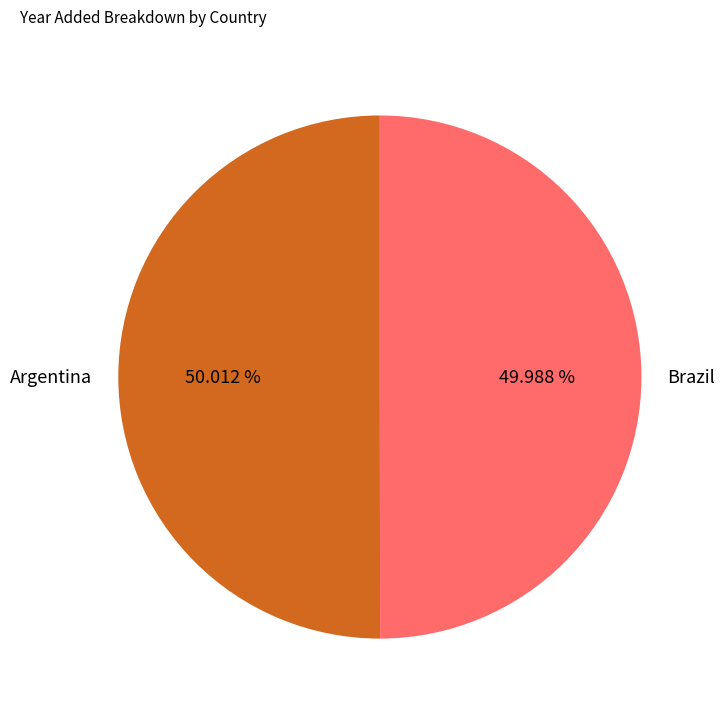

To the nearest percent, what percentage of the pie is Brazil?

50%